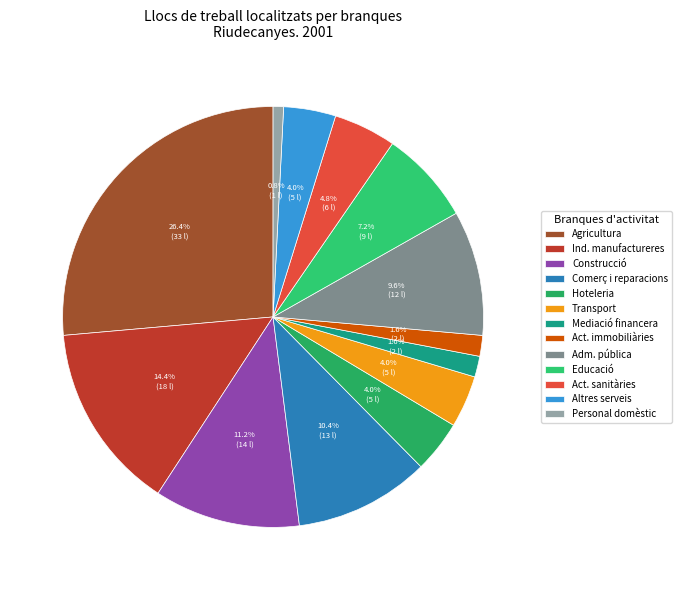

How many slices are in this pie chart?

13